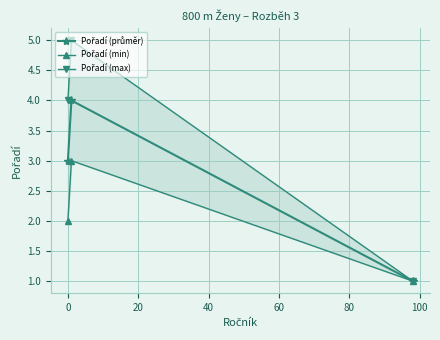

What is the difference between the maximum and minimum values in the Pořadí (průměr) series?

3